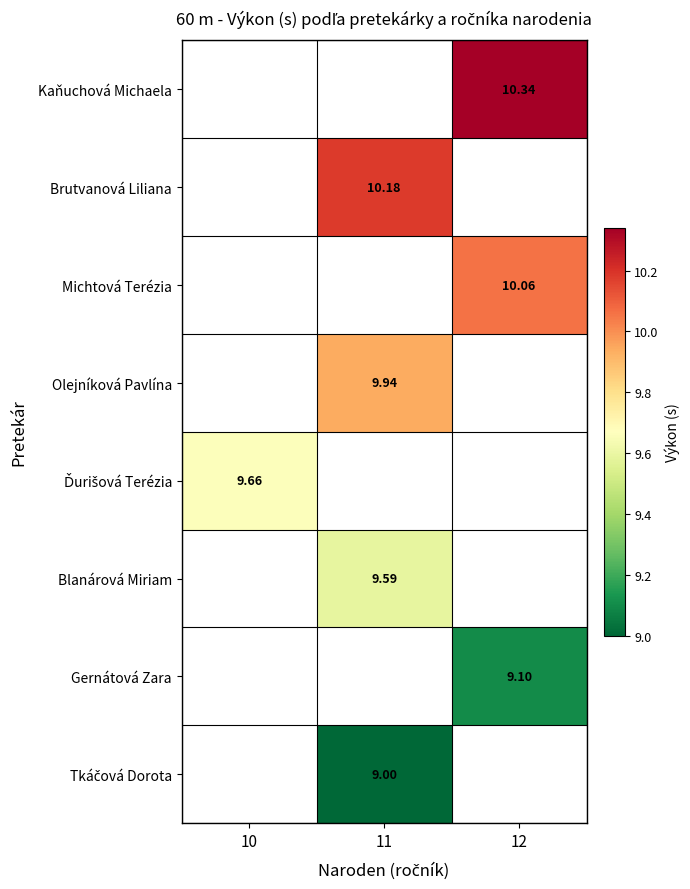

Count the number of data series in this chart.

8